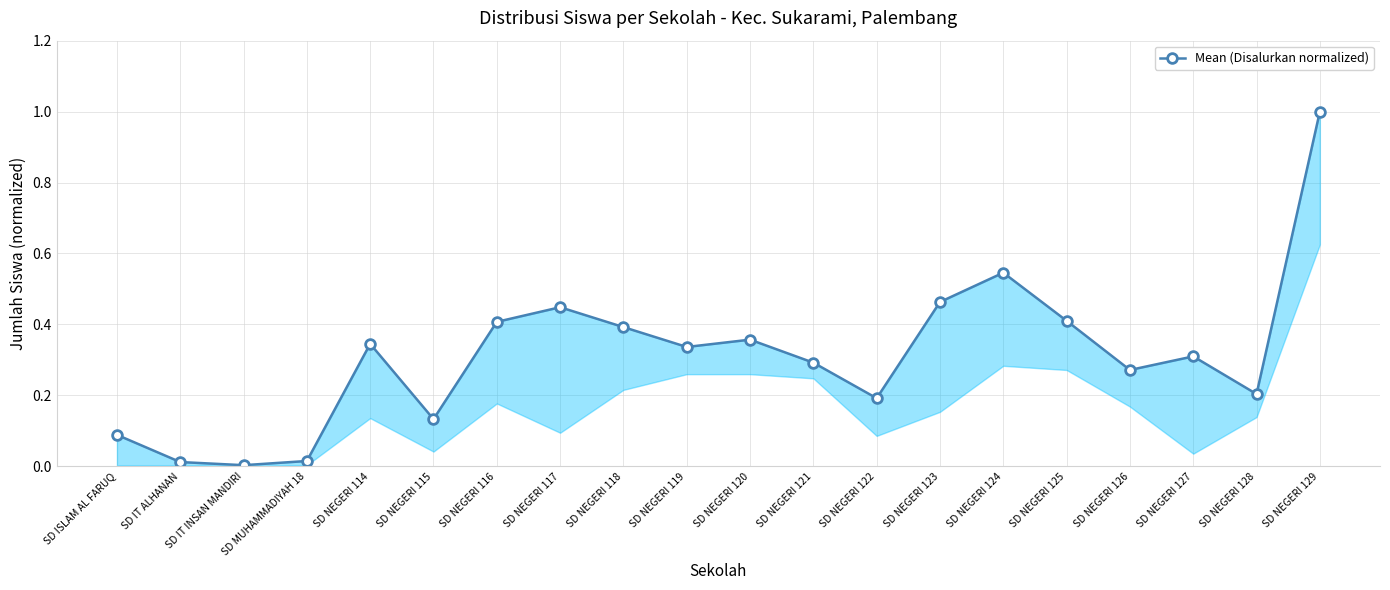

What is the sum of the values at SD NEGERI 128 and SD NEGERI 126?

0.5